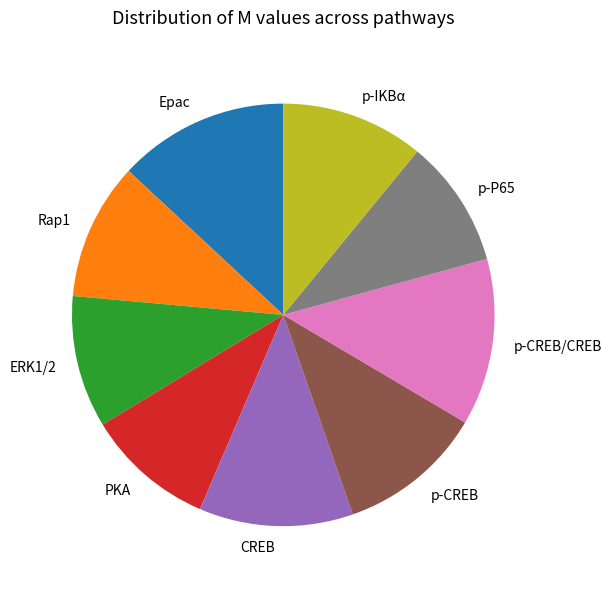

Combined, do p-CREB and p-IKBα account for over 50%?

No